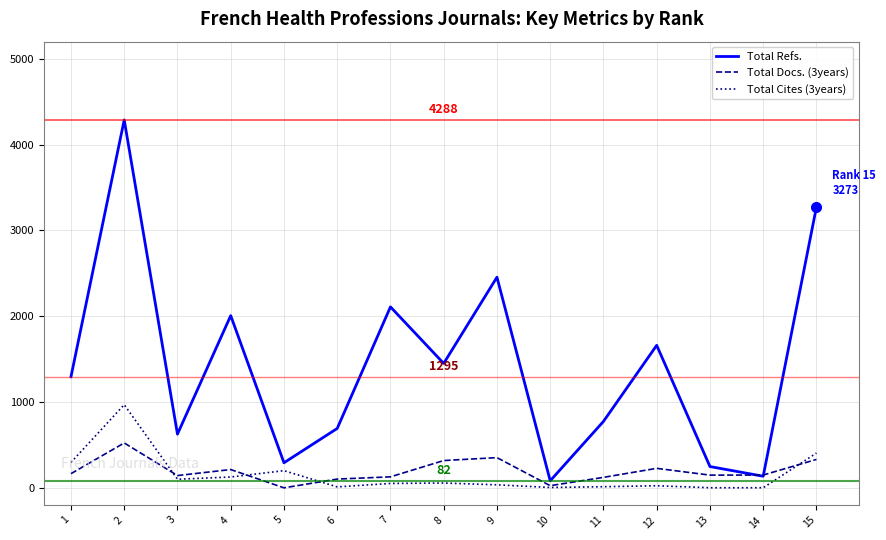

Which series has the largest total across all categories?

Total Refs.